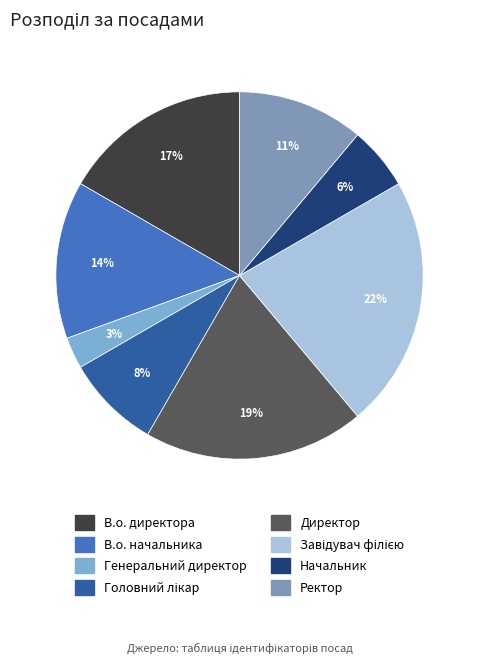

To the nearest percent, what portion does В.о. директора represent?

17%